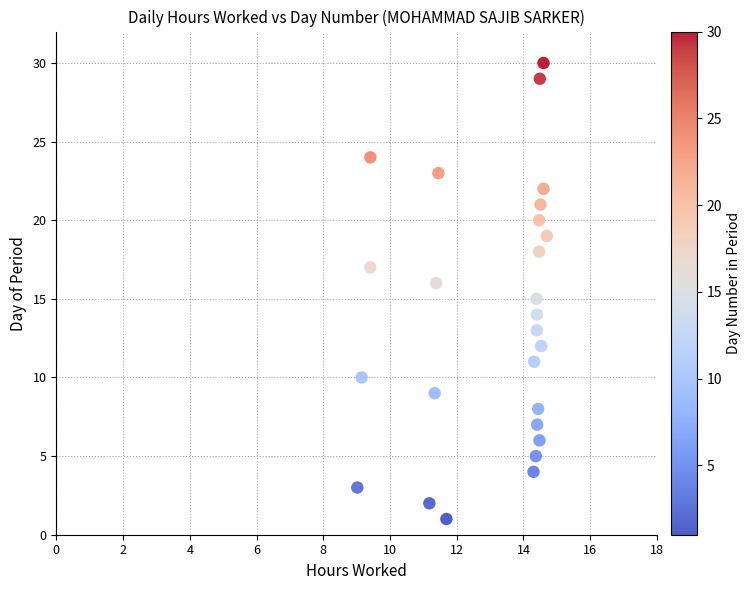

What is the range of Y values (max minus min)?

29